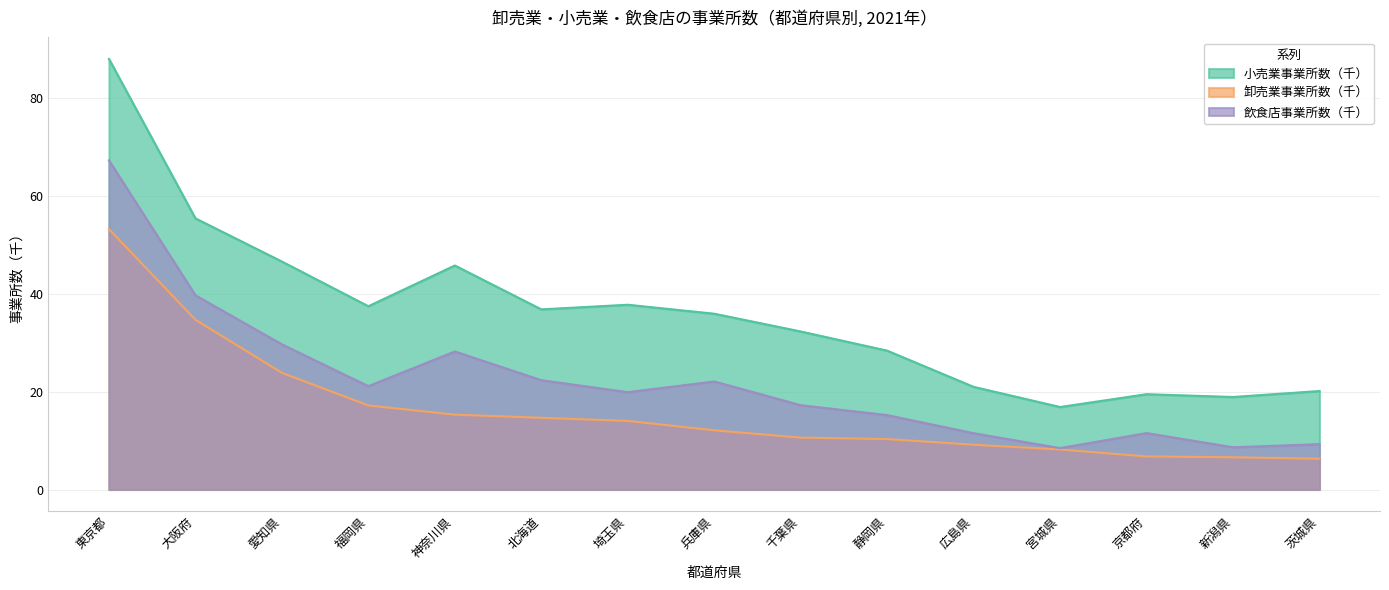

What is the difference between the maximum and minimum values in the 小売業事業所数 series?

71.1